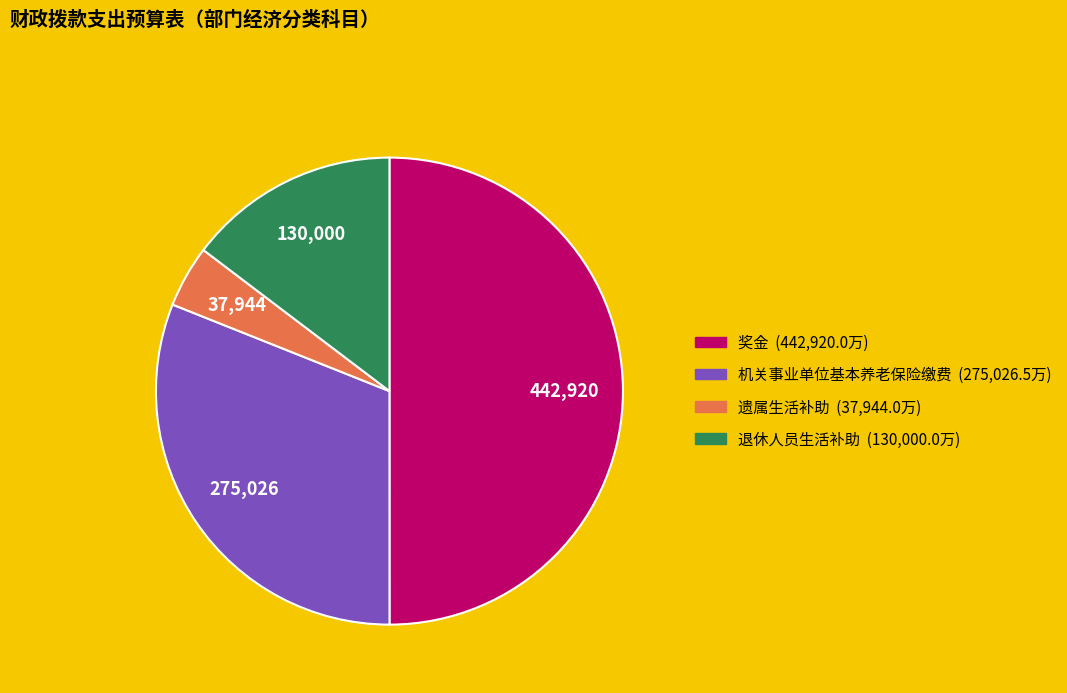

Do 退休人员生活补助 and 遗属生活补助 together represent more than half of the pie?

No